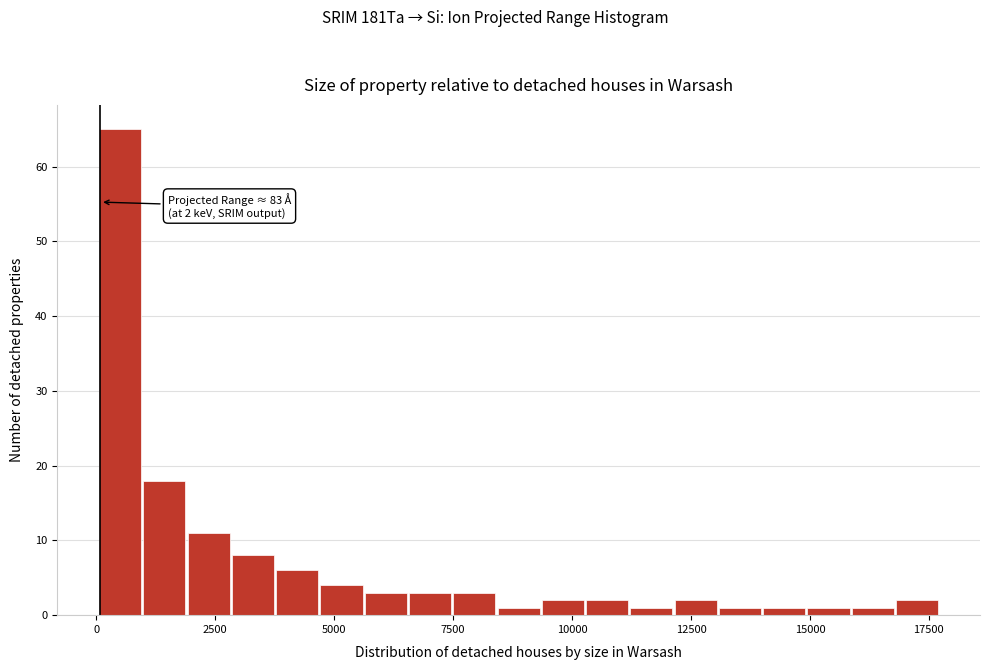

Around what value on the x-axis is the tallest bar? Give the approximate position of its centre, as read against the axis.

500